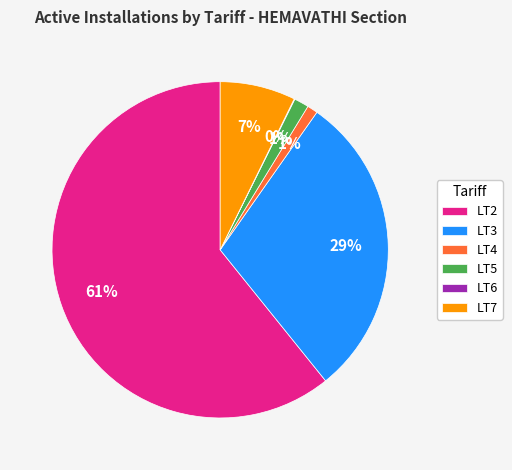

What percentage is the LT4 slice, to the nearest percent?

1%